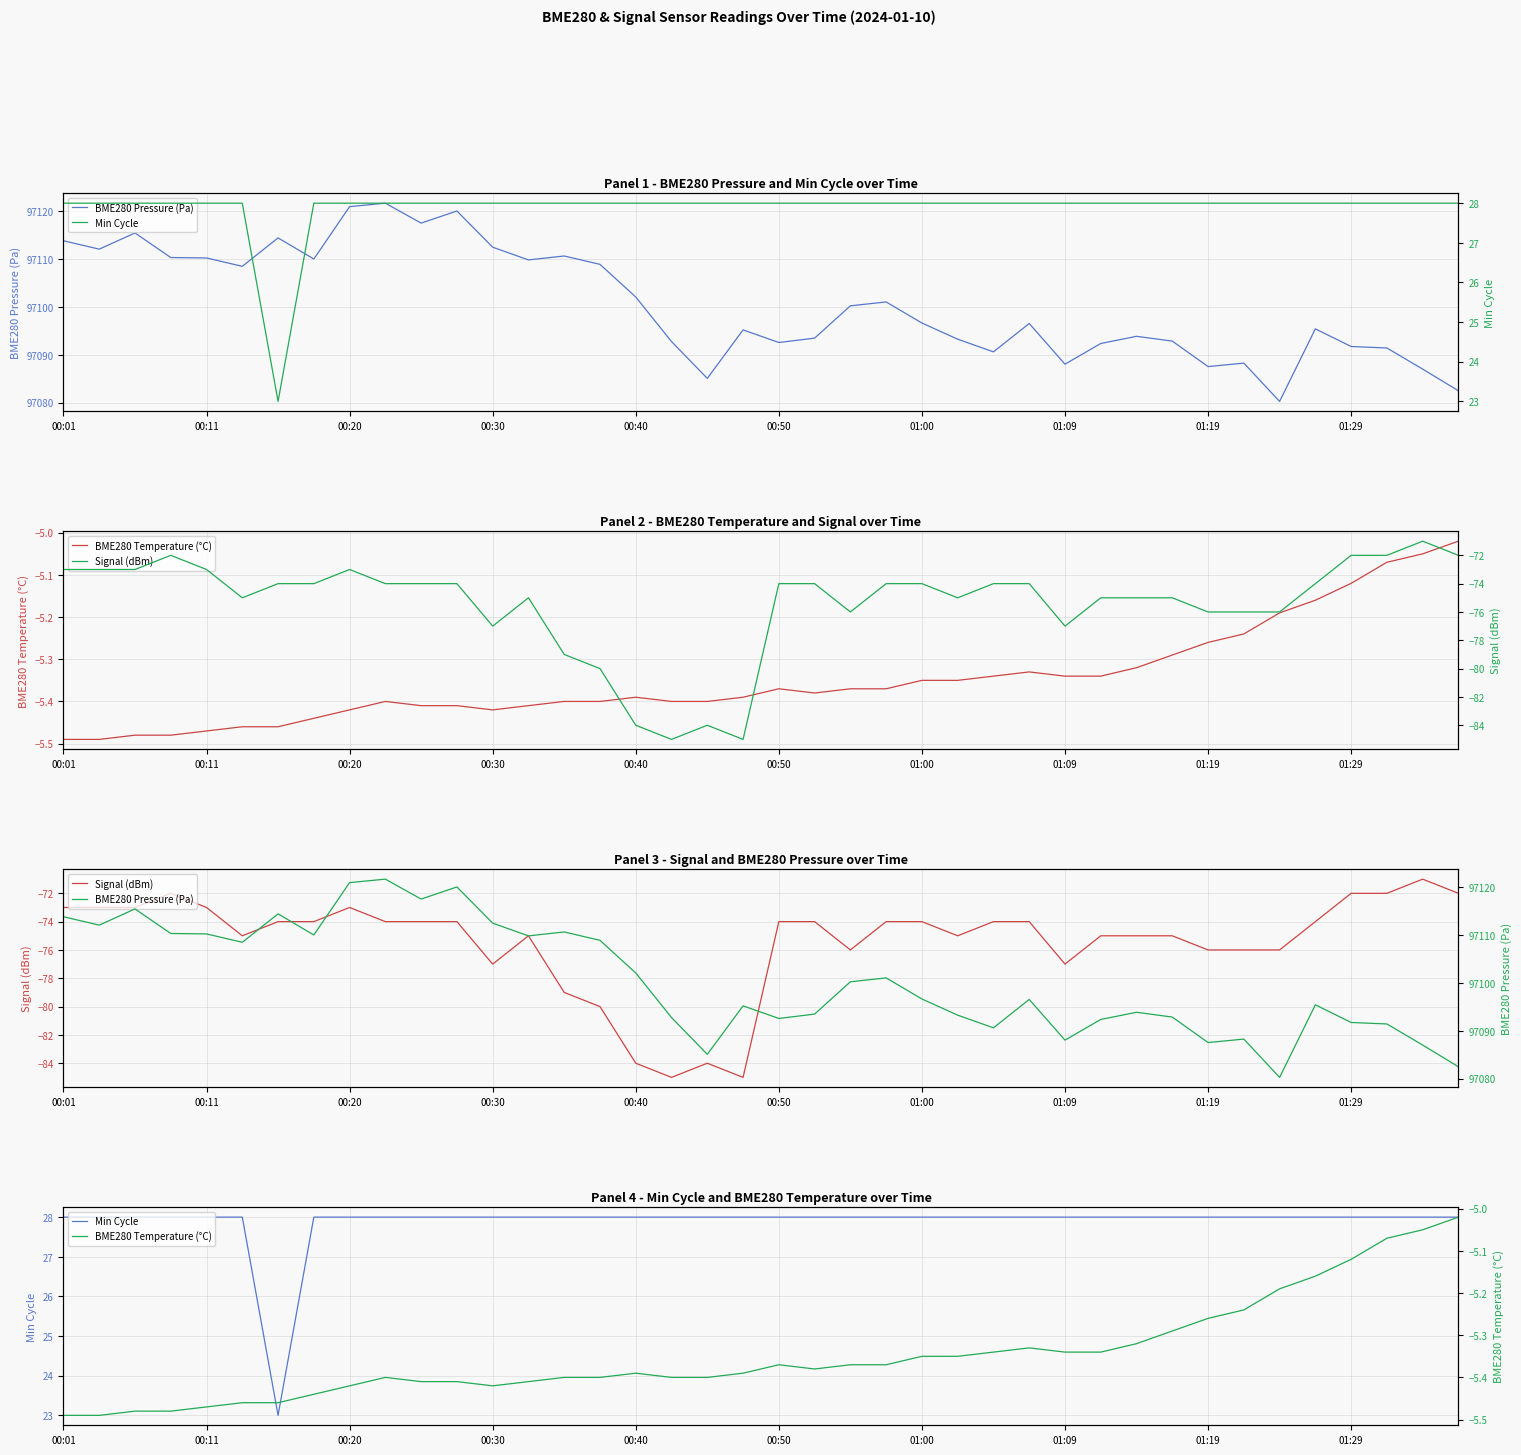

What is the sum of all BME280 Temperature (°C) values?

-213.9